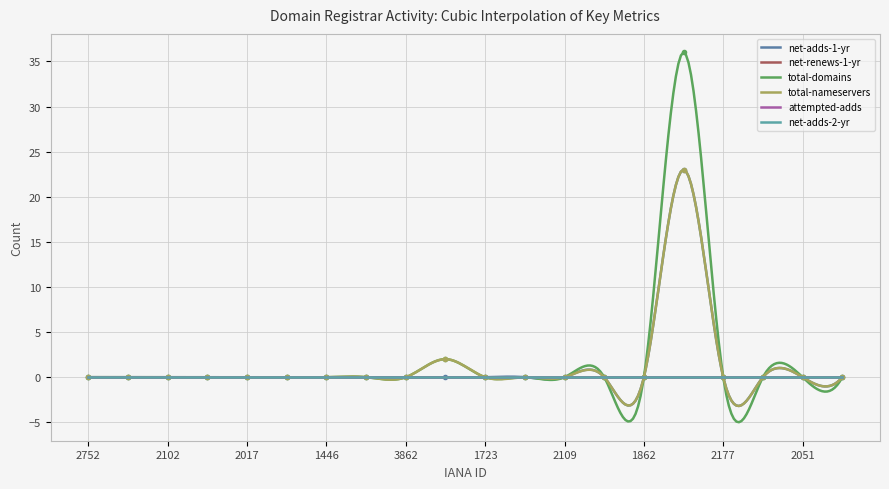

What is the difference between the second highest and second lowest values in the total-domains series?

40.6